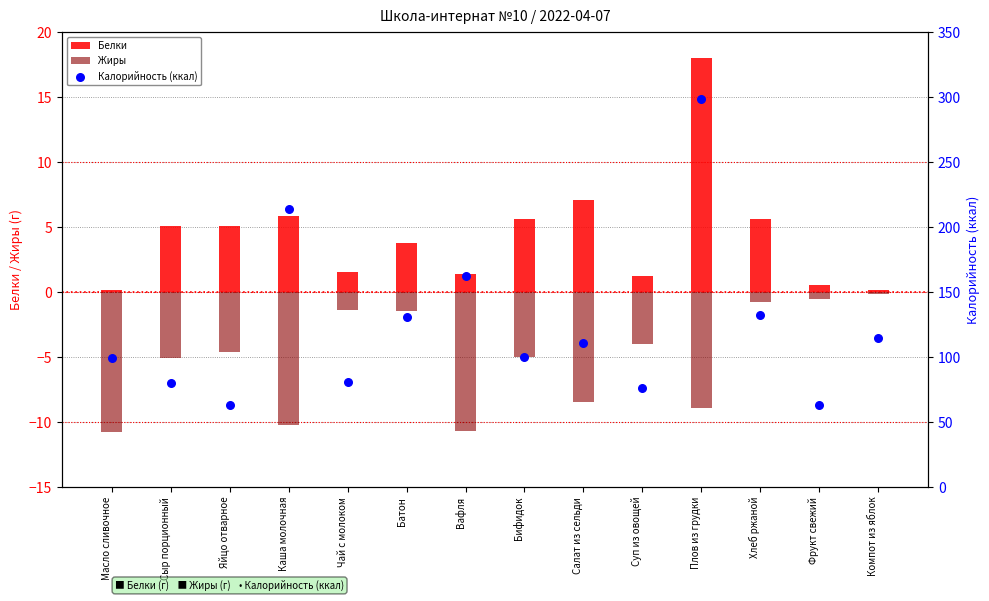

Which series has the widest spread of Y values?

Калорийность (ккал)